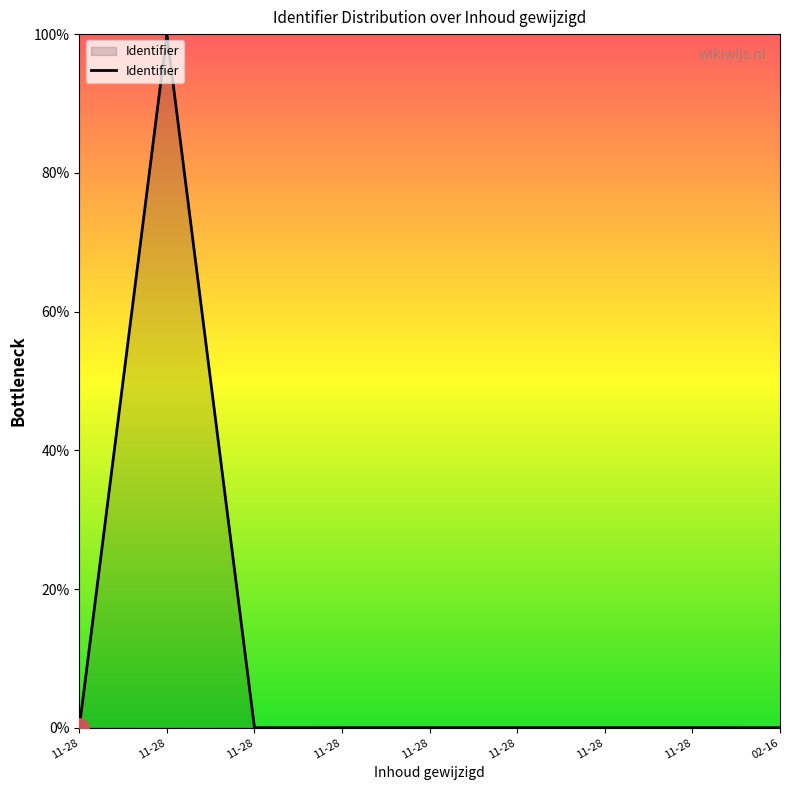

How many lines are shown in the chart?

1